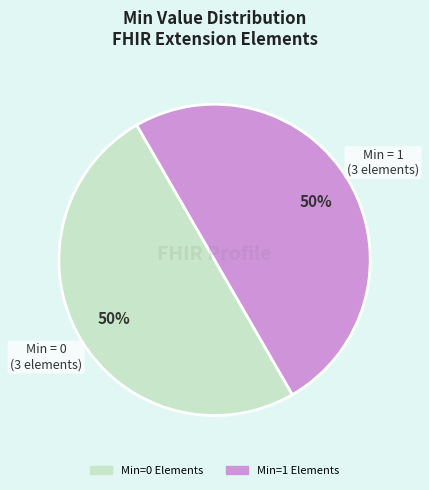

To the nearest percent, what is the average slice percentage?

50%